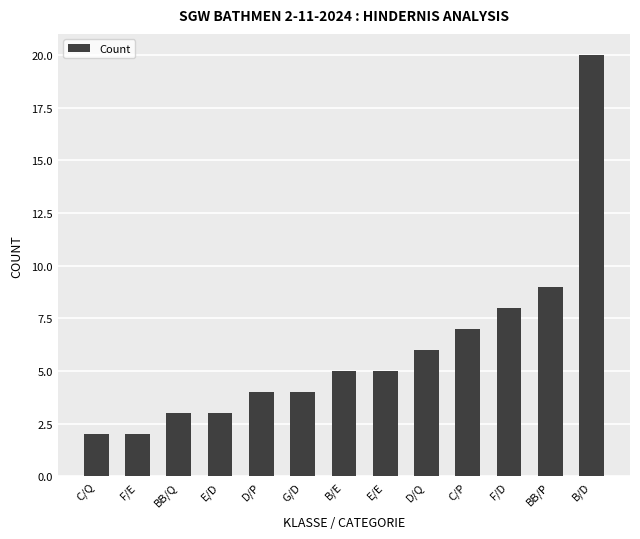

Reading left to right, list all the values displayed in this chart.

2	2	3	3	4	4	5	5	6	7	8	9	20